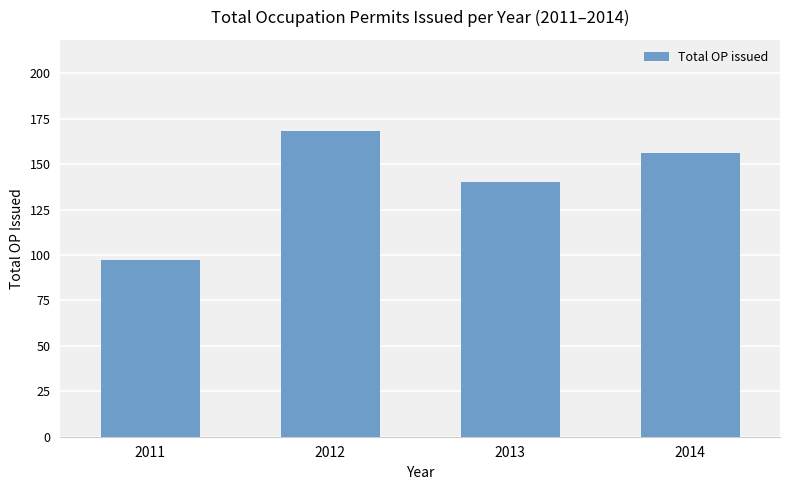

True or false: the data shows 32 at 2013.

False